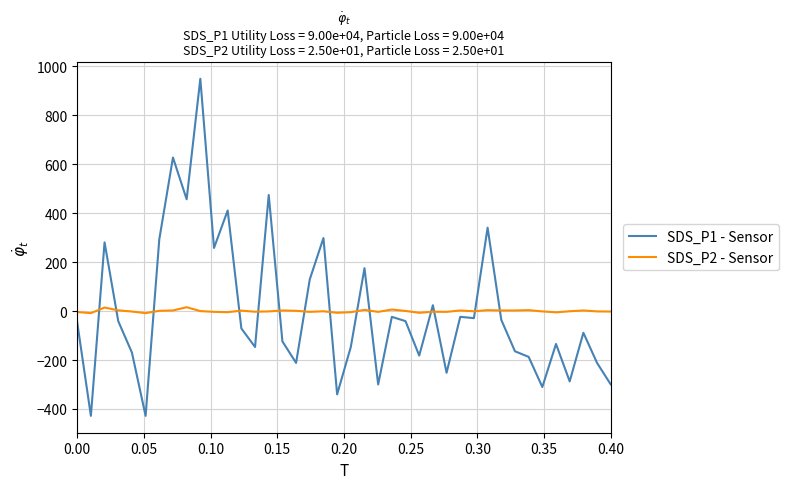

What is the smallest value displayed?

-428.1